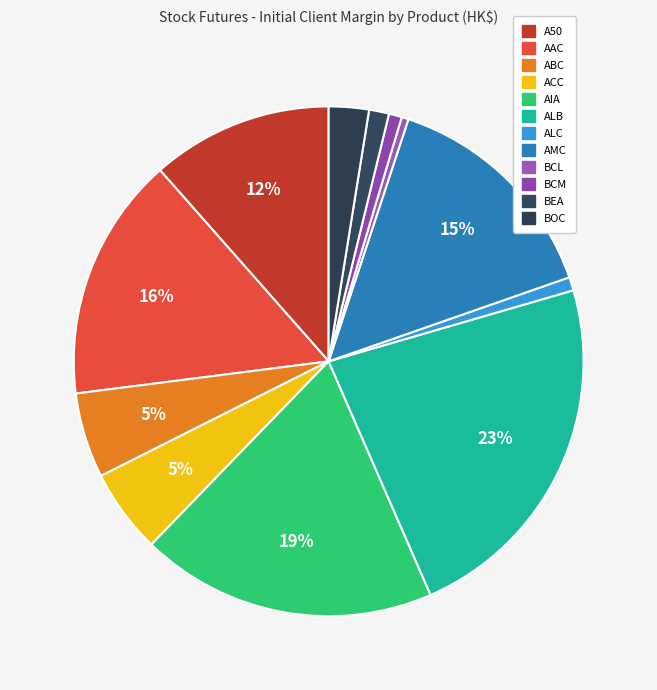

How many segments does this pie chart have?

12